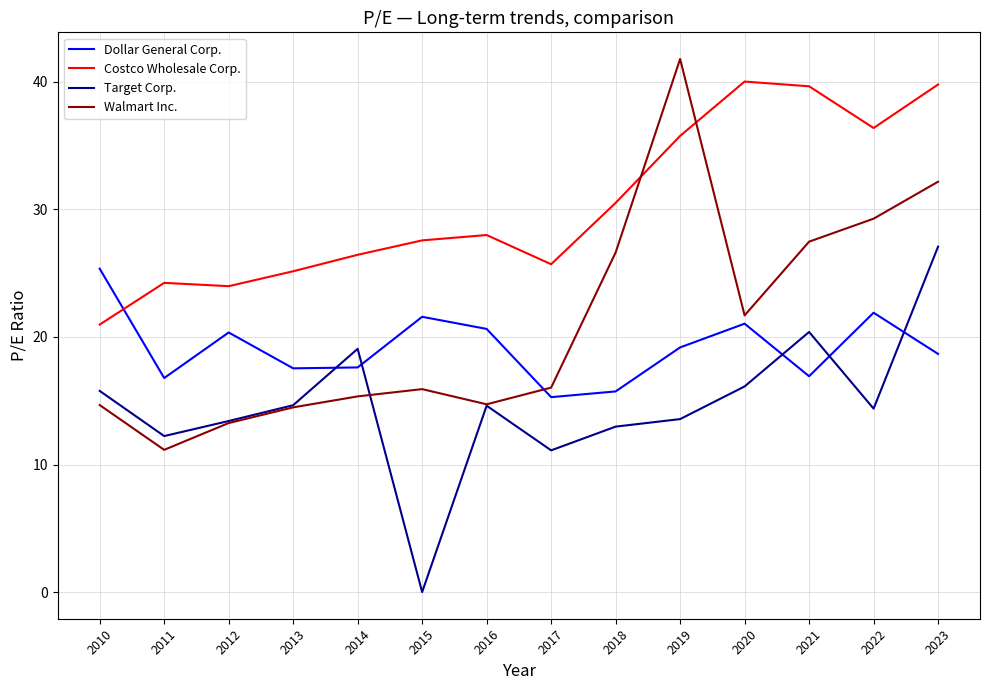

How many lines are shown in the chart?

4